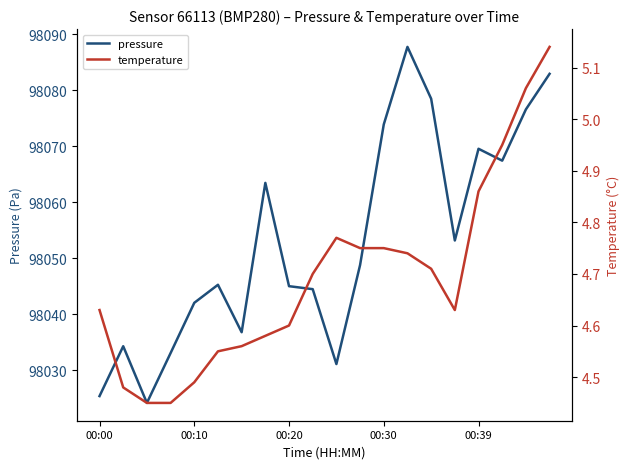

The value of pressure at 00:00 is 98025.4. True or false?

True